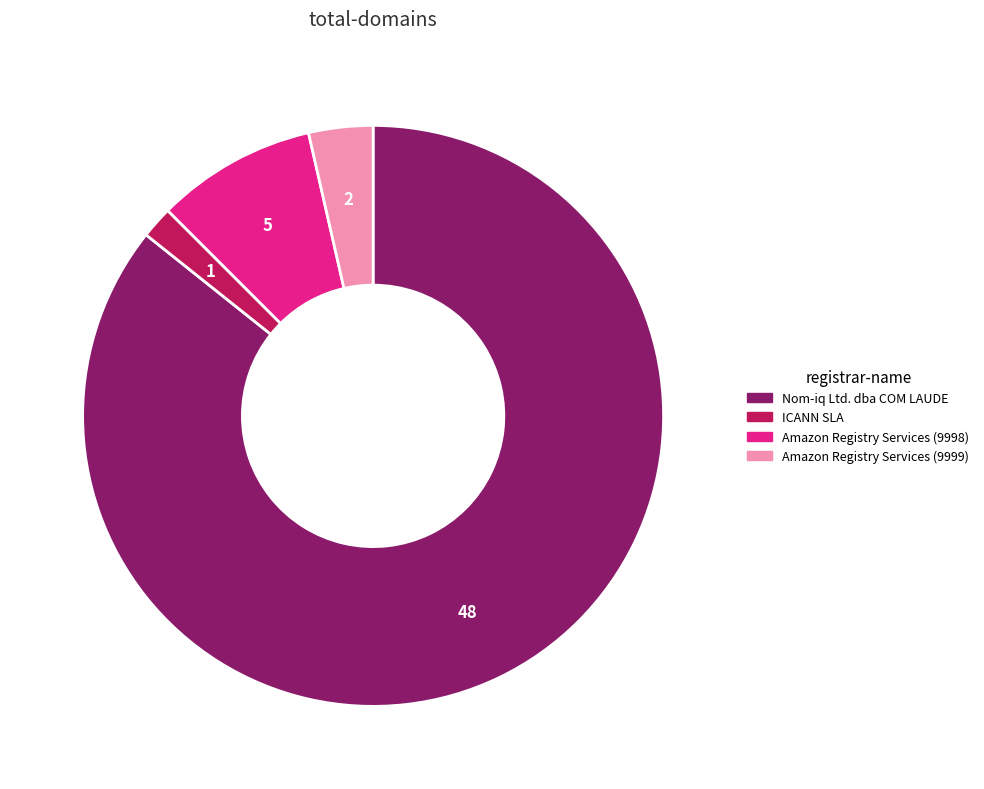

True or false: Nom-iq Ltd. dba COM LAUDE accounts for 77% of the total.

False